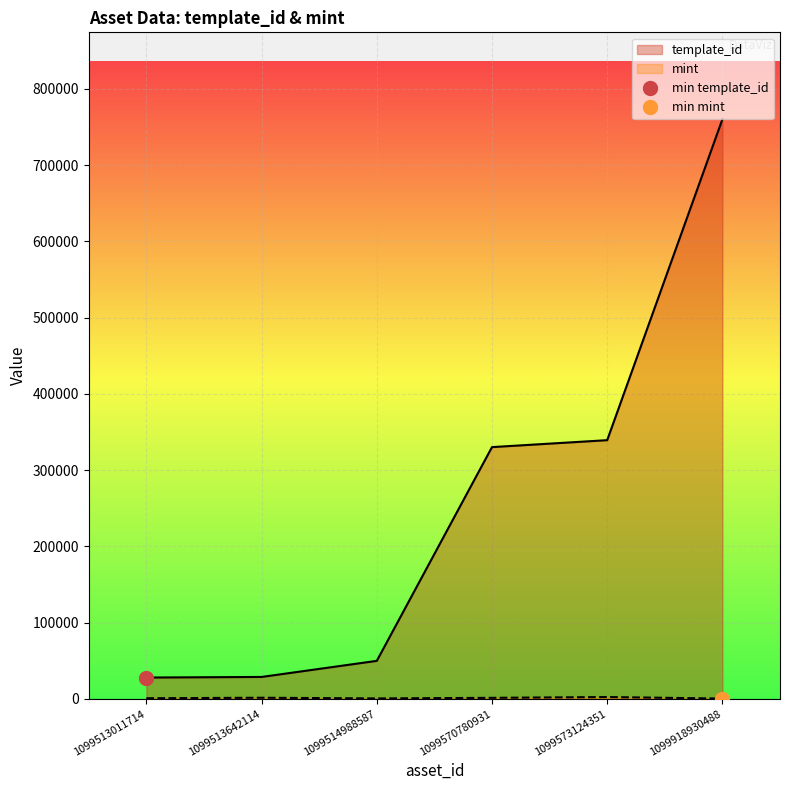

Reading left to right, transcribe all the data shown in this chart.

template_id: 1099513011714=27966	1099513642114=28744	1099514988587=49849	1099570780931=330131	1099573124351=339228	1099918930488=760016
mint: 1099513011714=818	1099513642114=1483	1099514988587=592	1099570780931=1360	1099573124351=2397	1099918930488=414